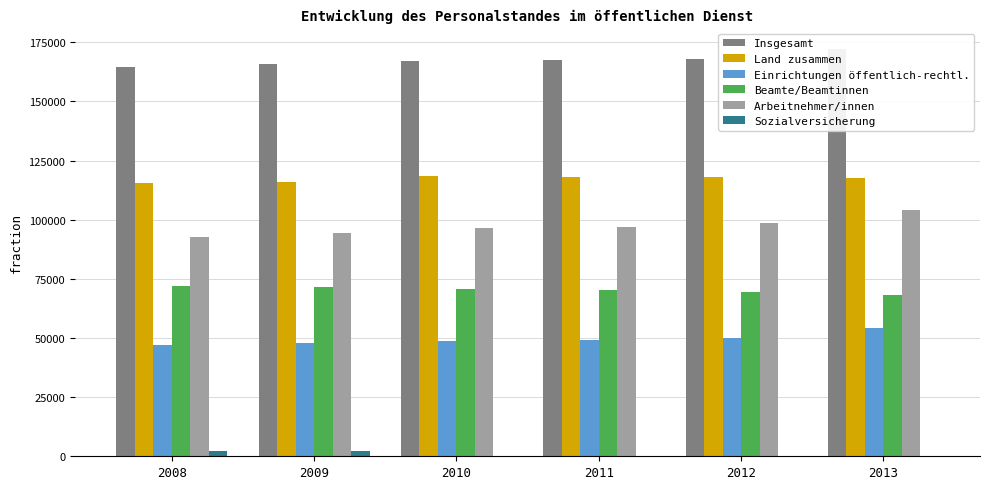

What is the greatest value displayed?

172235